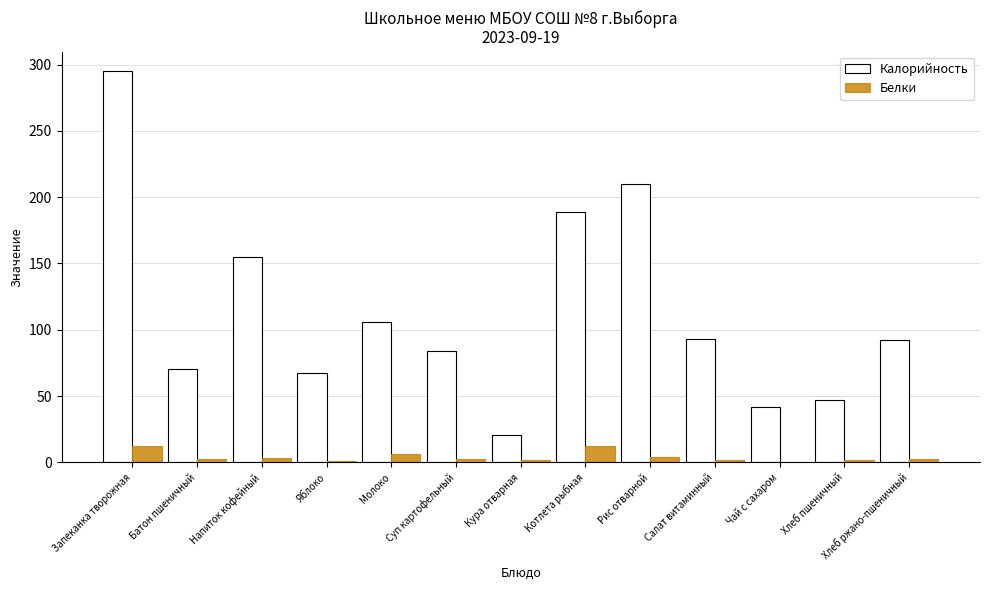

At which category is the sum across all series the highest?

Запеканка творожная